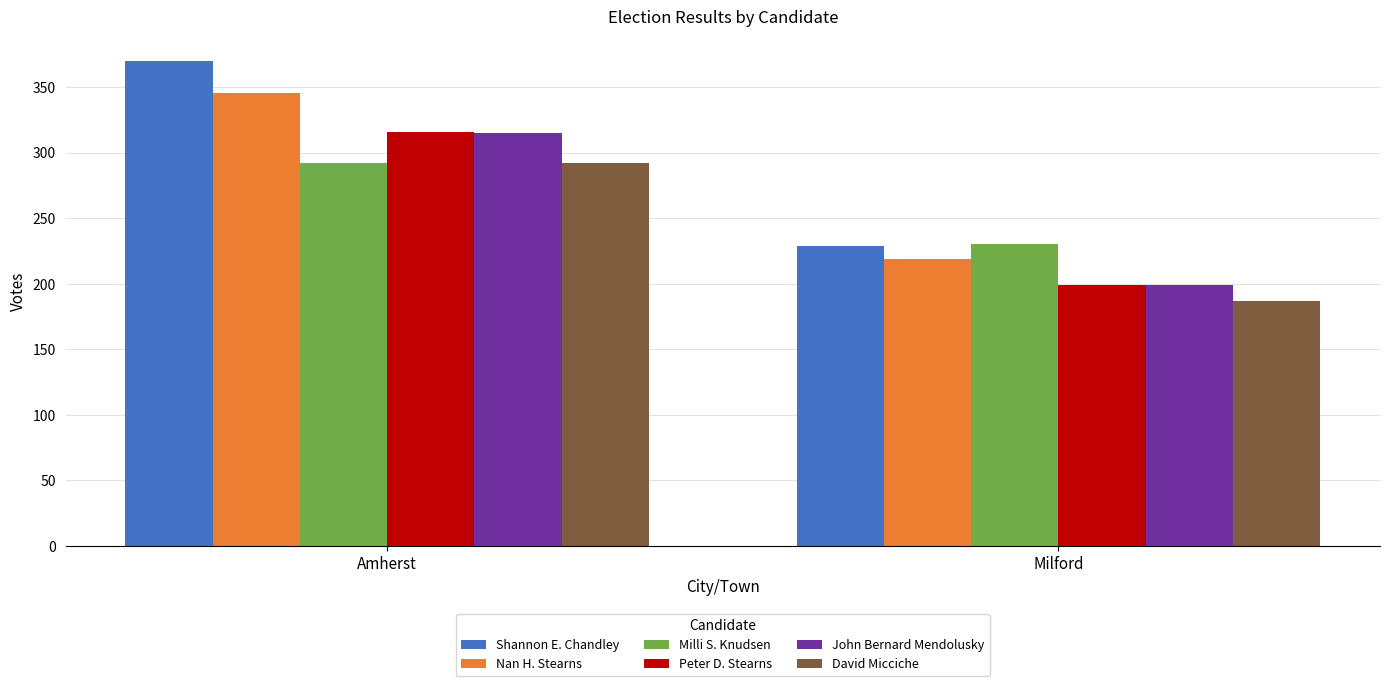

What position from the left is Milford?

2